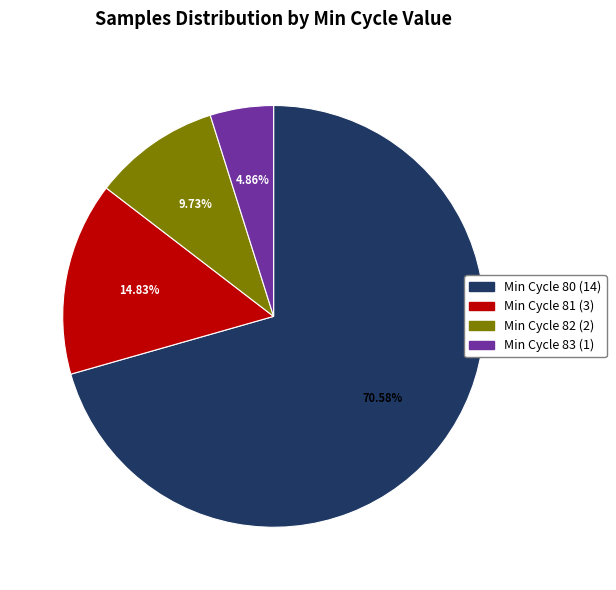

Does any single category account for the majority?

Yes